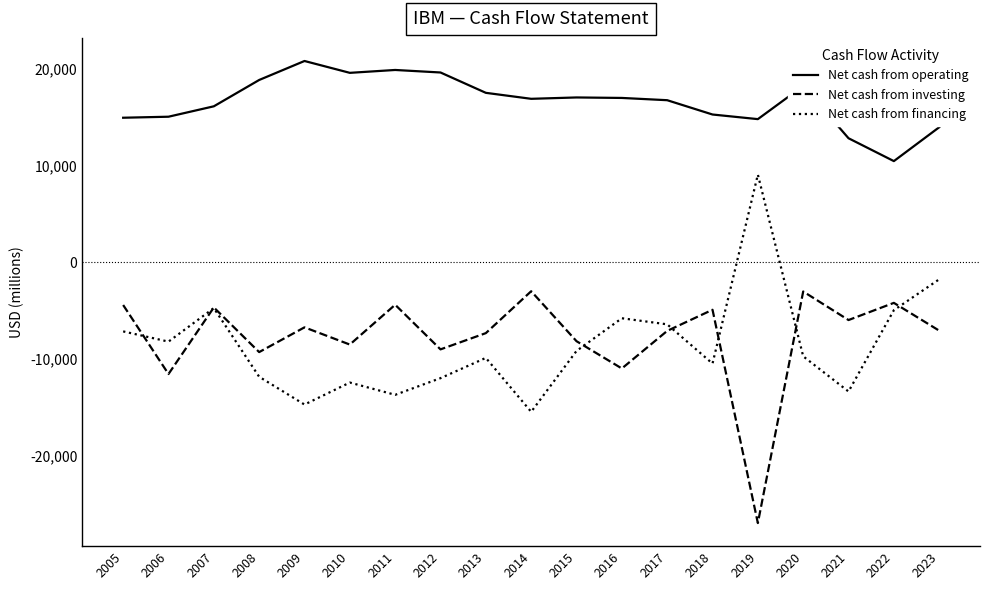

True or false: Net cash from financing and Net cash from operating intersect in this chart.

False